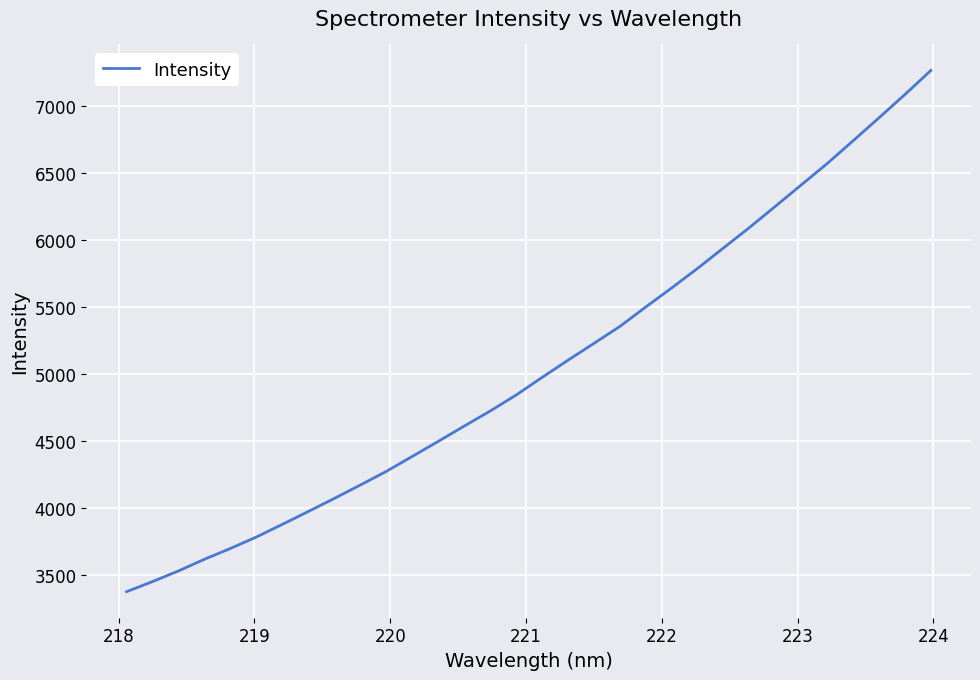

What is the smallest value displayed?

3379.3